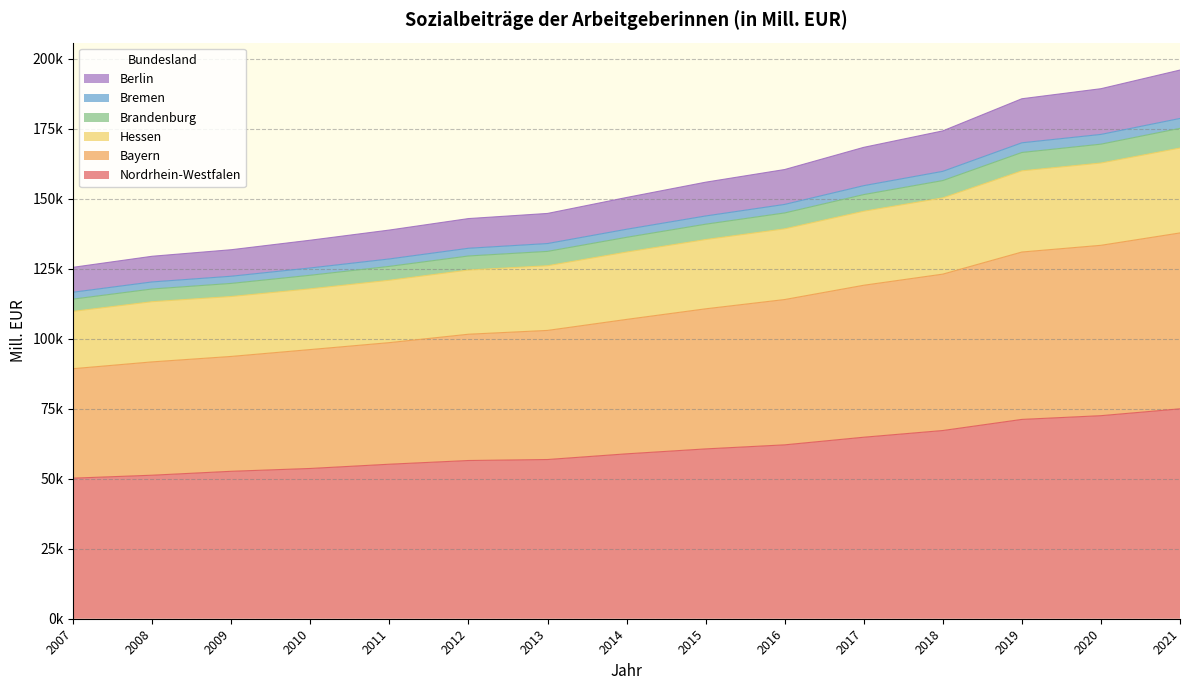

True or false: Berlin and Brandenburg intersect in this chart.

False